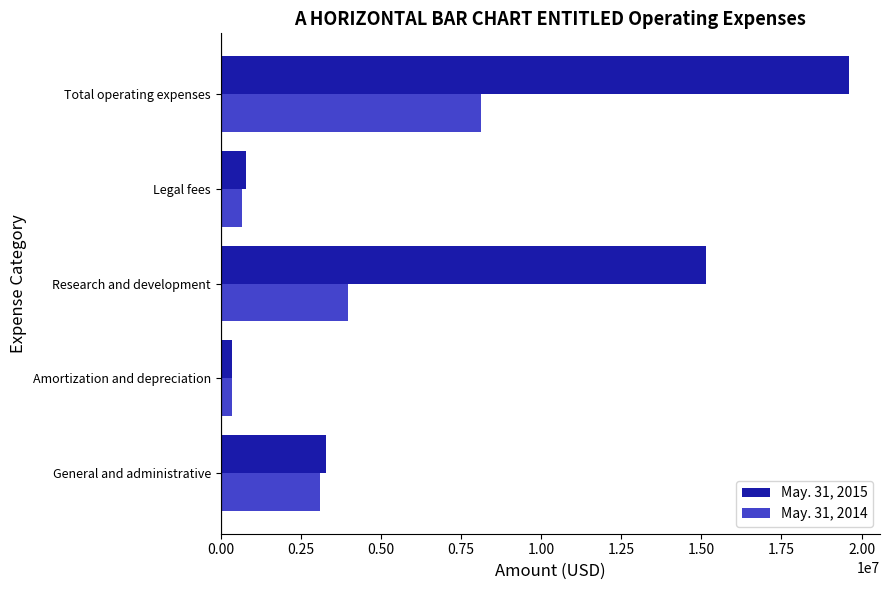

At how many categories does at least one series exceed 17180414?

1